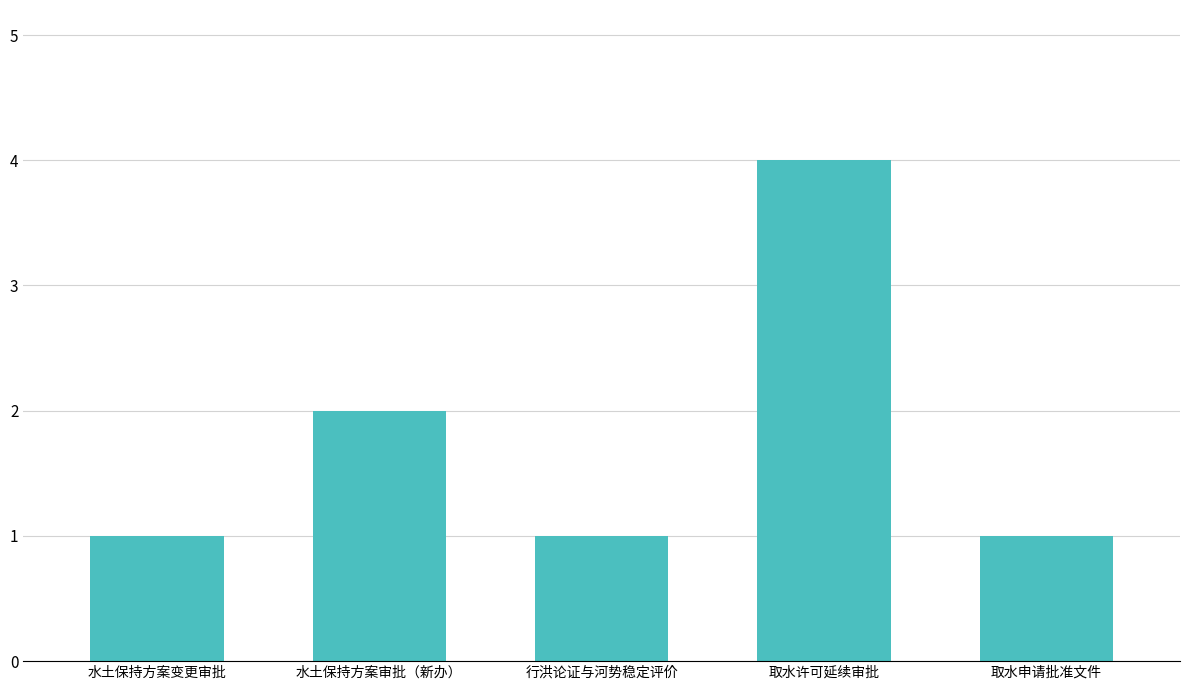

What is the difference between the values at 水土保持方案审批（新办） and 取水申请批准文件?

1